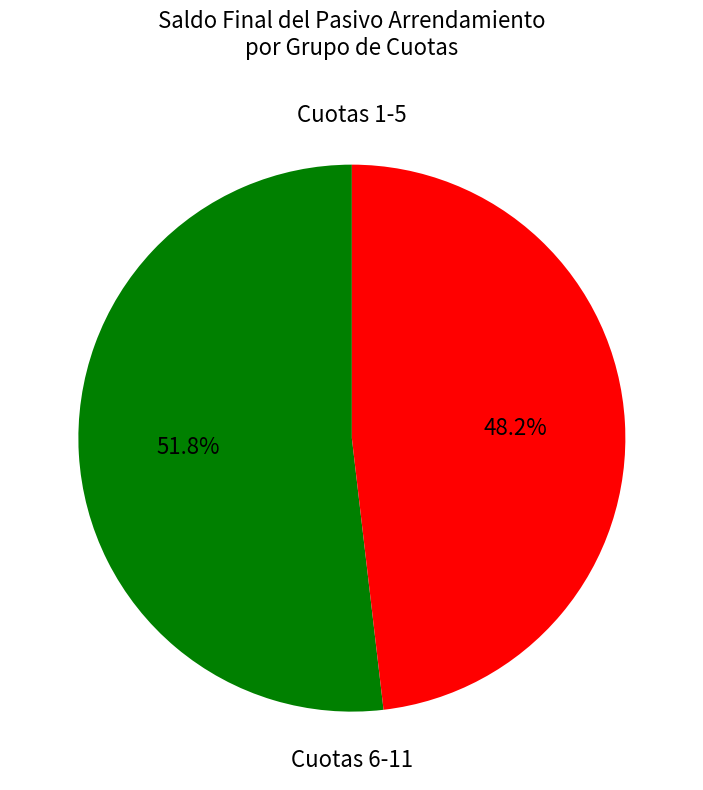

Which slice is the smallest?

Cuotas 6-11